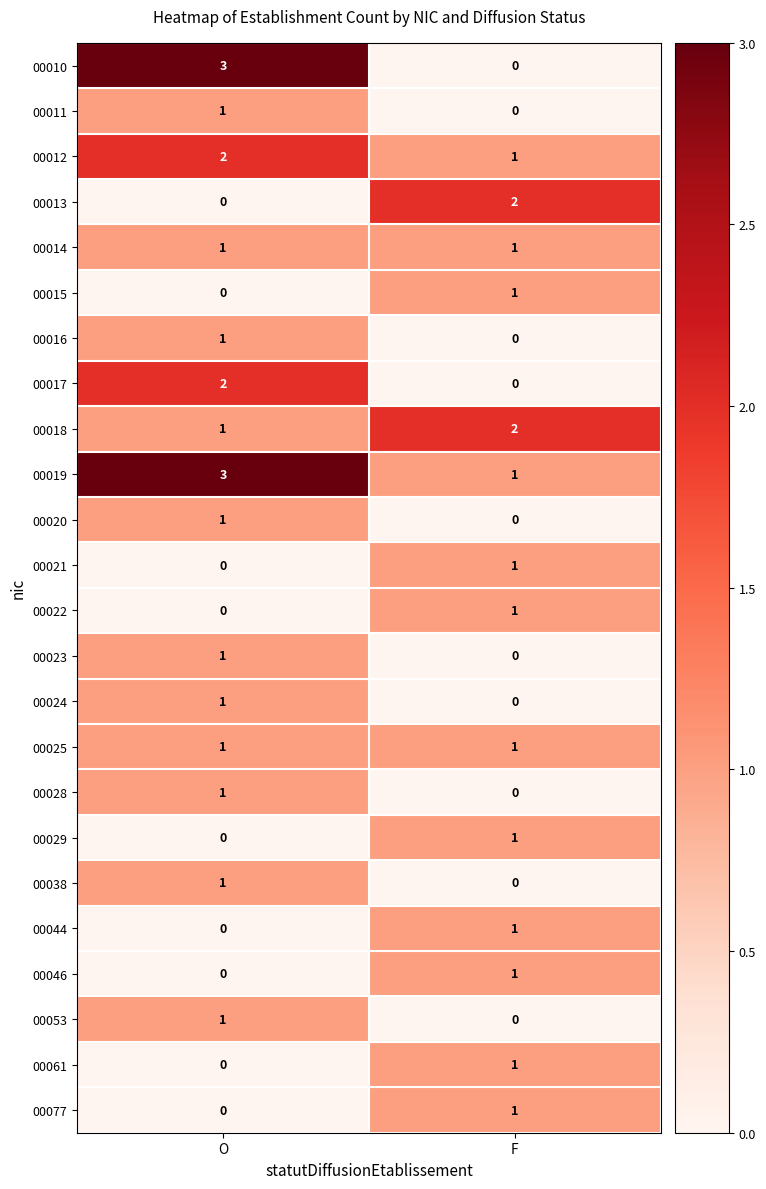

List the labels in order of 00077 value, largest first.

F, O